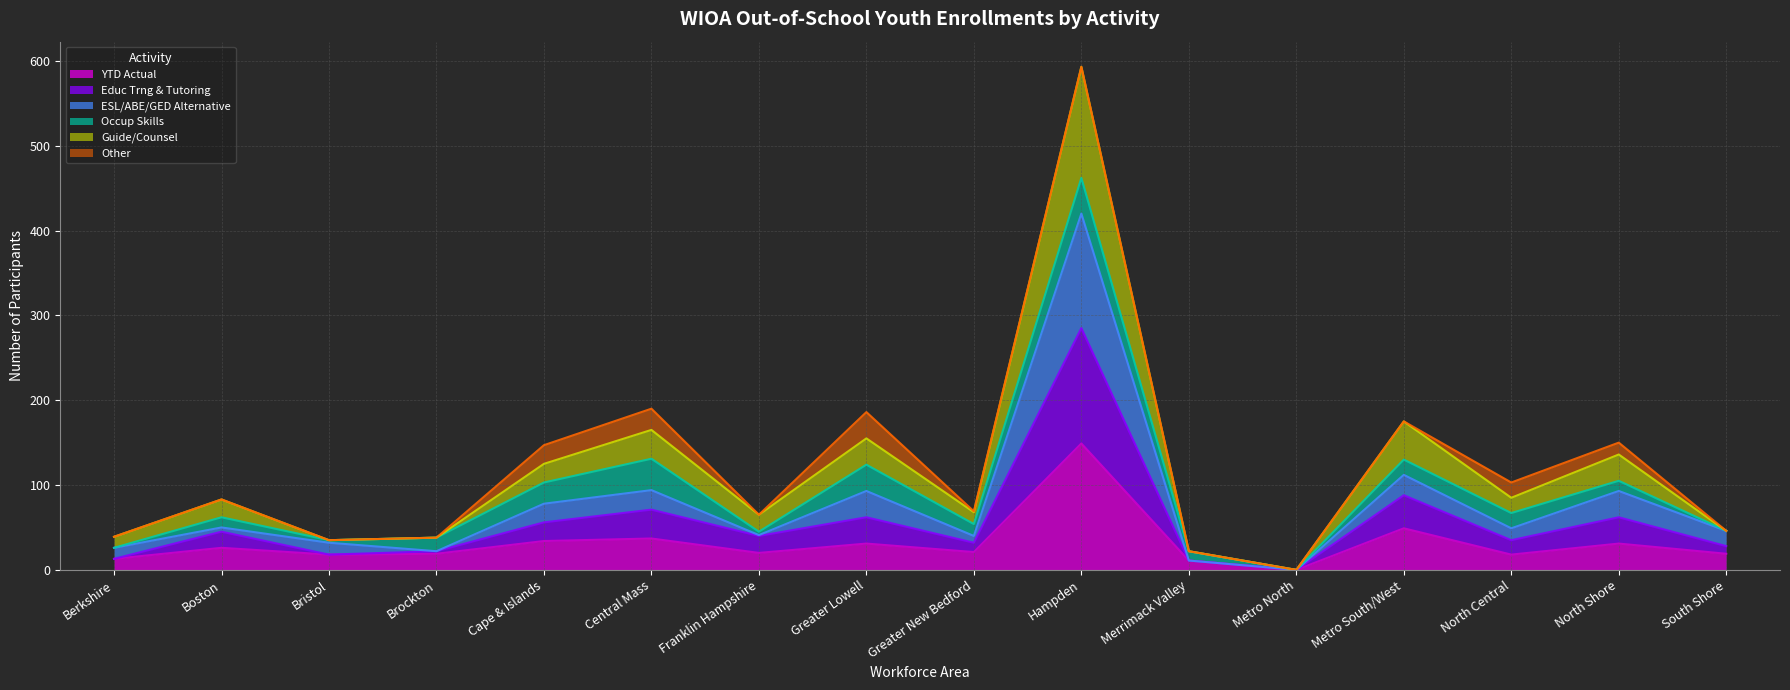

In Guide/Counsel, how many points are higher than both neighbors (excluding endpoints)?

6